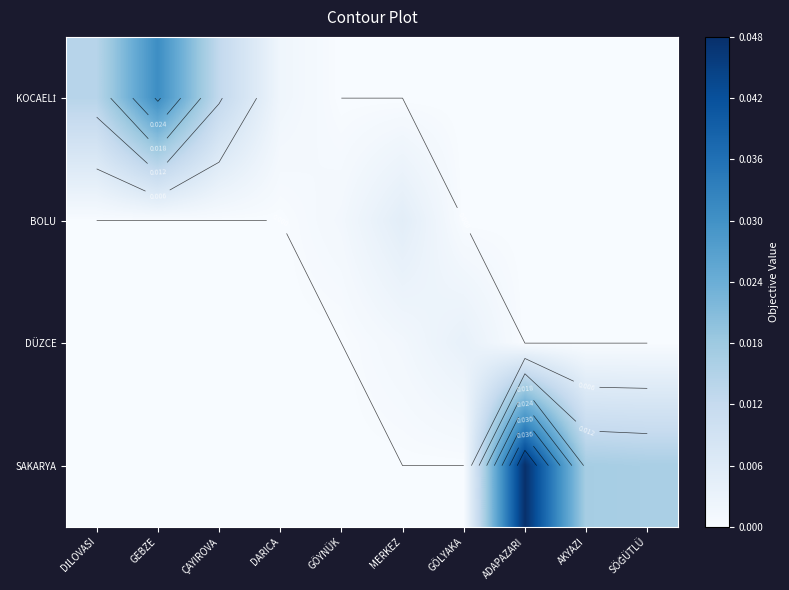

How many values in DÜZCE are above zero?

2